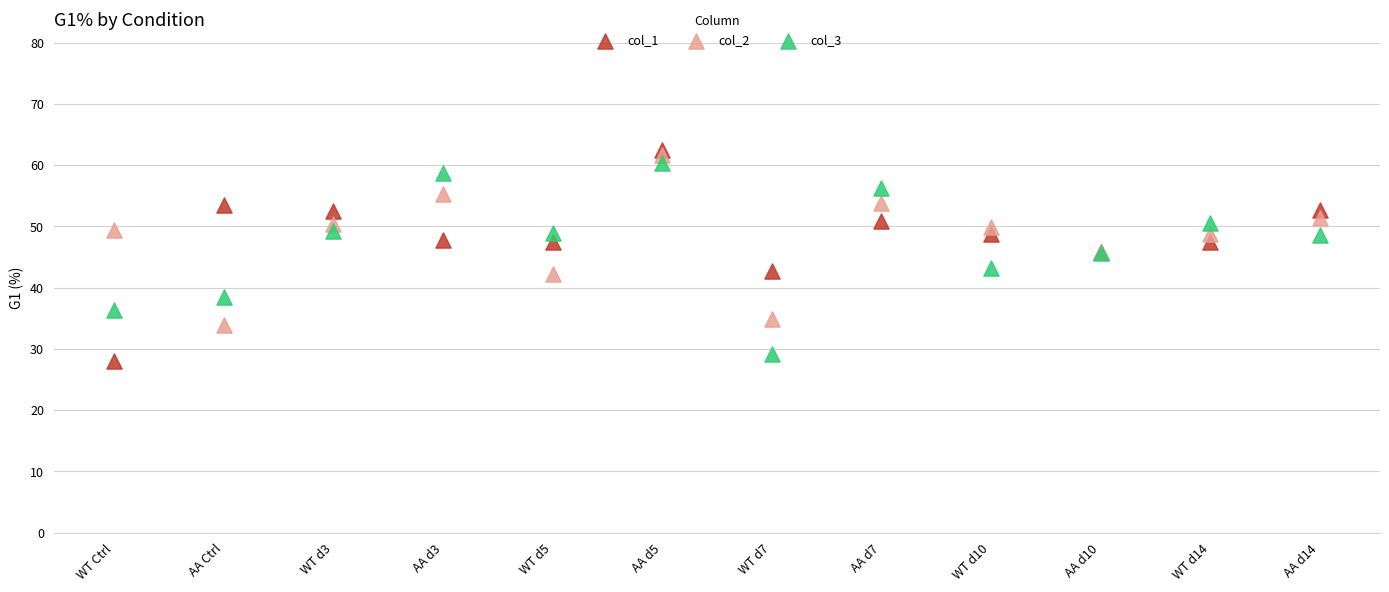

Which series reaches the maximum Y coordinate?

col_1